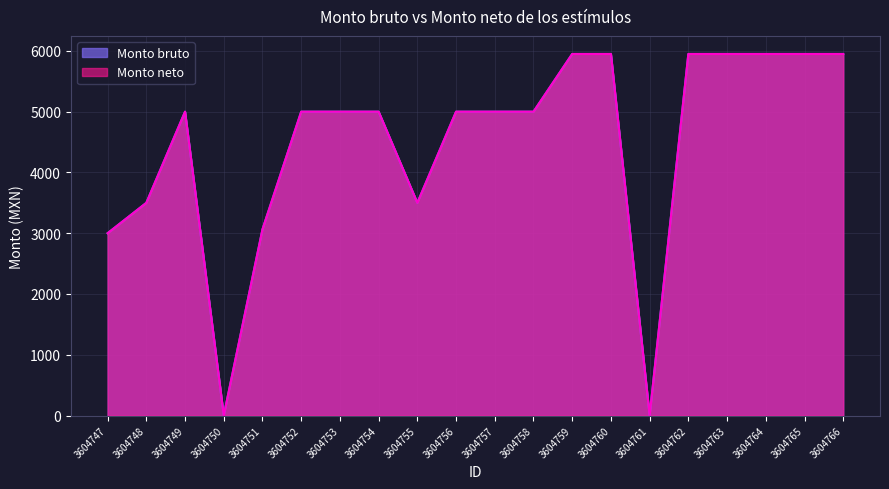

What is the sum of the Monto neto values at 3604749 and 3604748?

8500.0